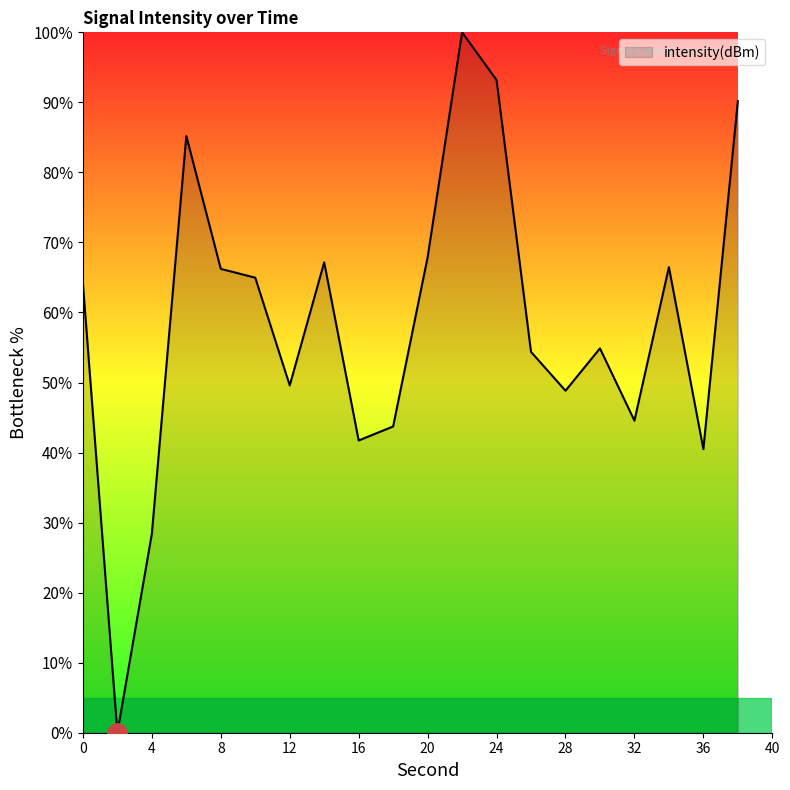

What is the greatest value displayed?

100.0